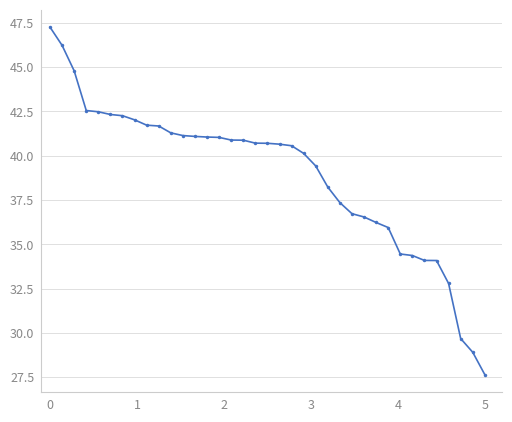

What is the smallest value displayed?

27.6